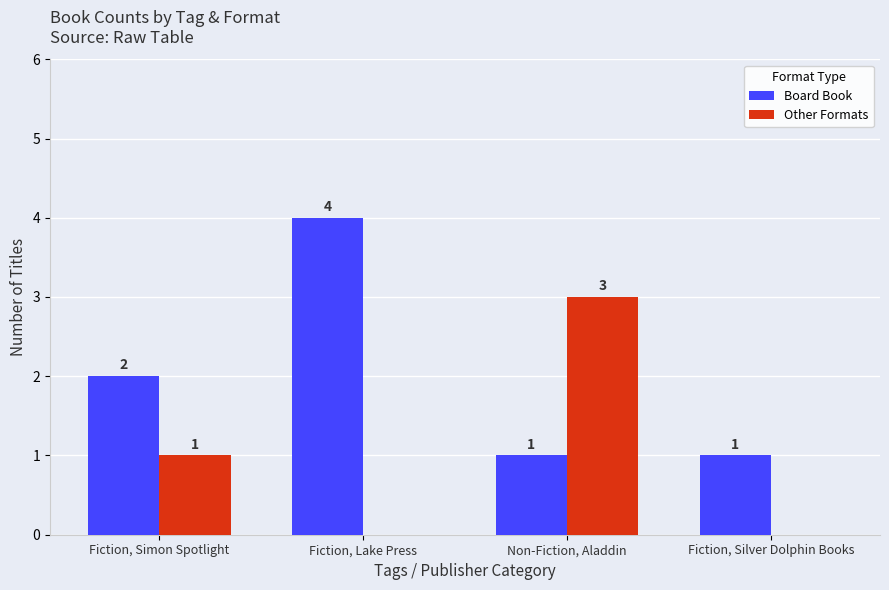

What is the difference between the Other Formats values at Non-Fiction, Aladdin and Fiction, Lake Press?

3